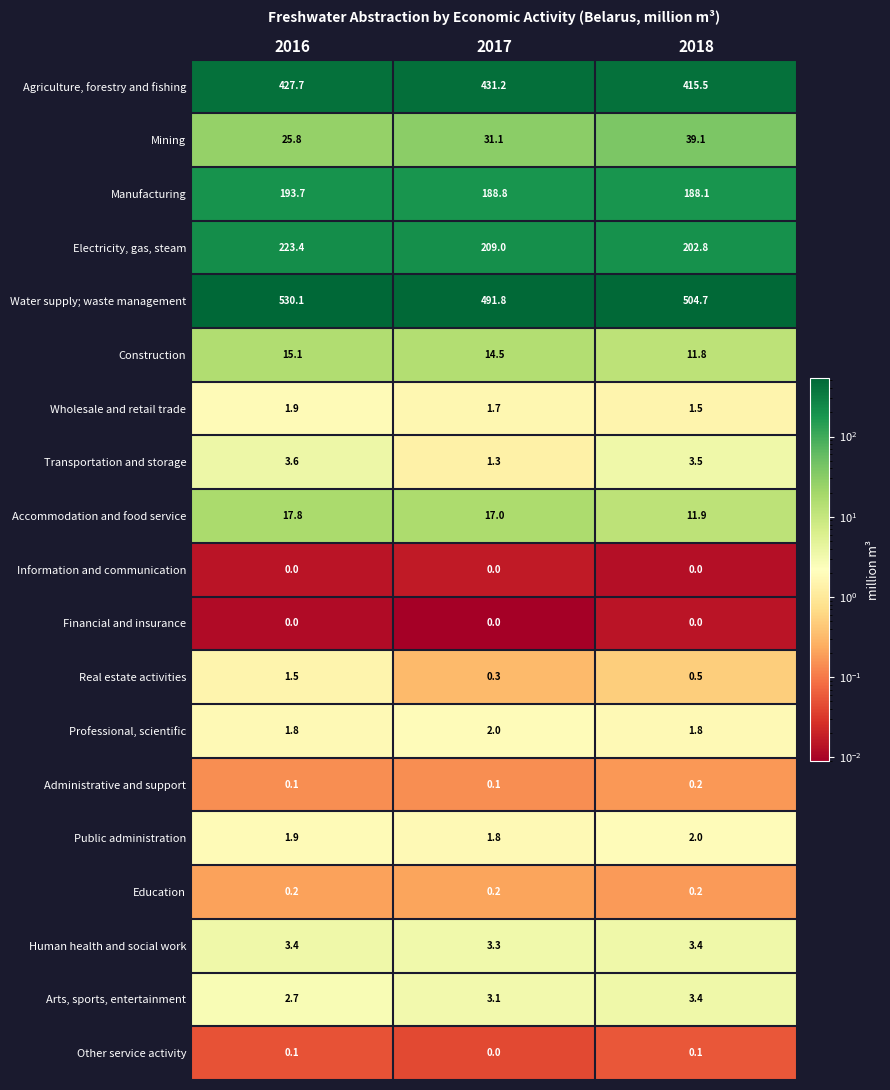

What is the total value across all series at 2016?

1450.8